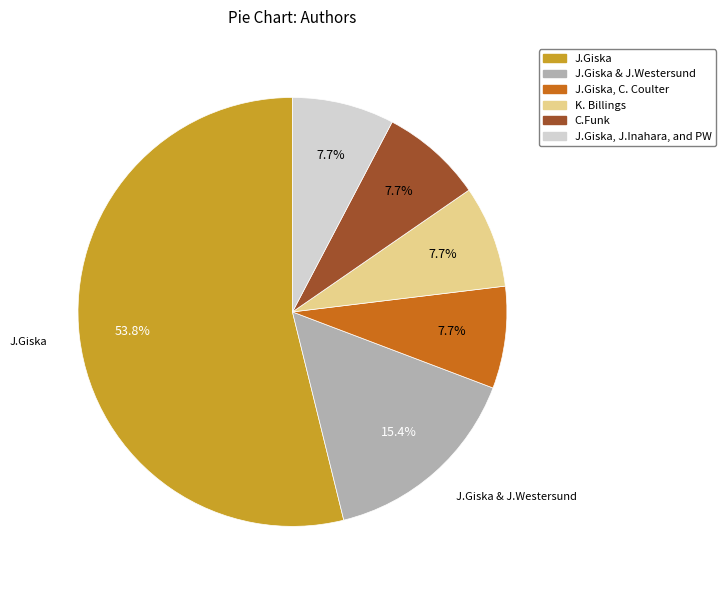

How many slices are in this pie chart?

6